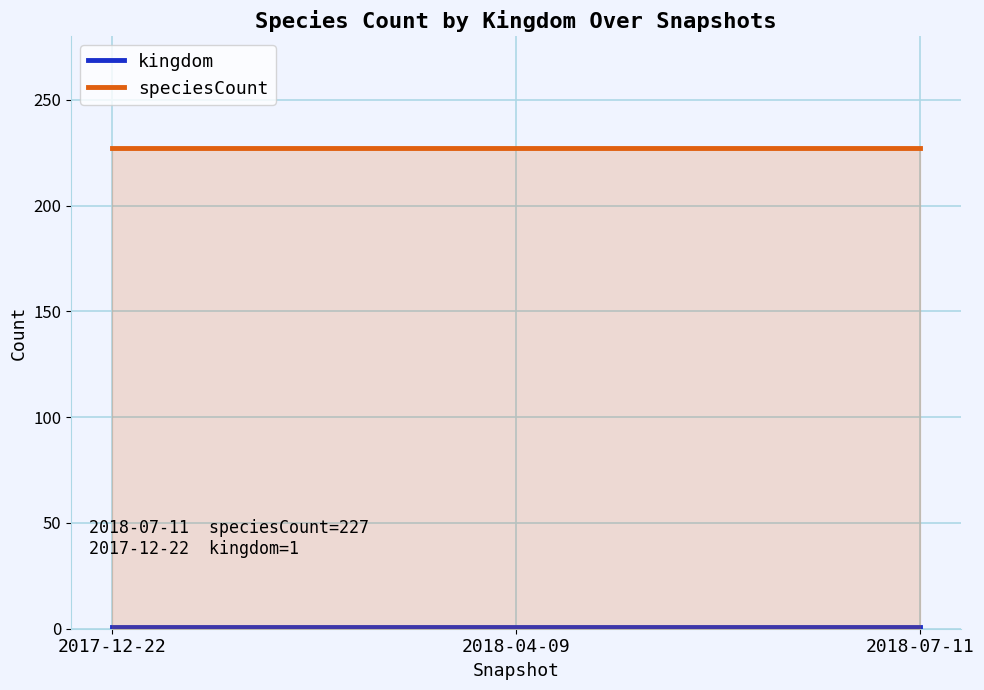

Between 2018-04-09 and 2018-07-11, which is larger?

2018-04-09